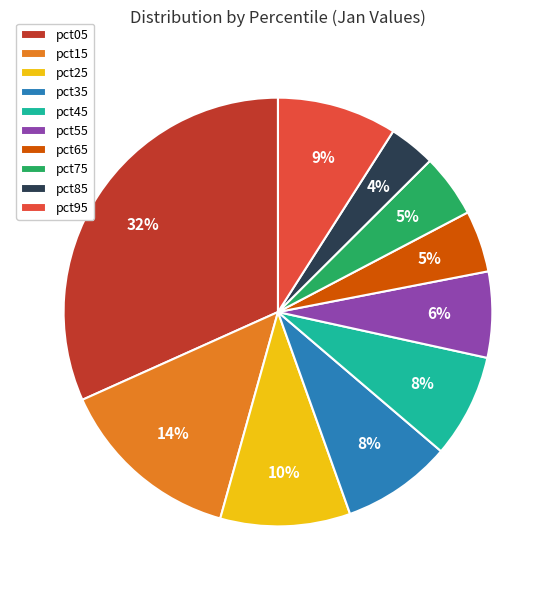

To the nearest percent, what is the average slice percentage?

10%